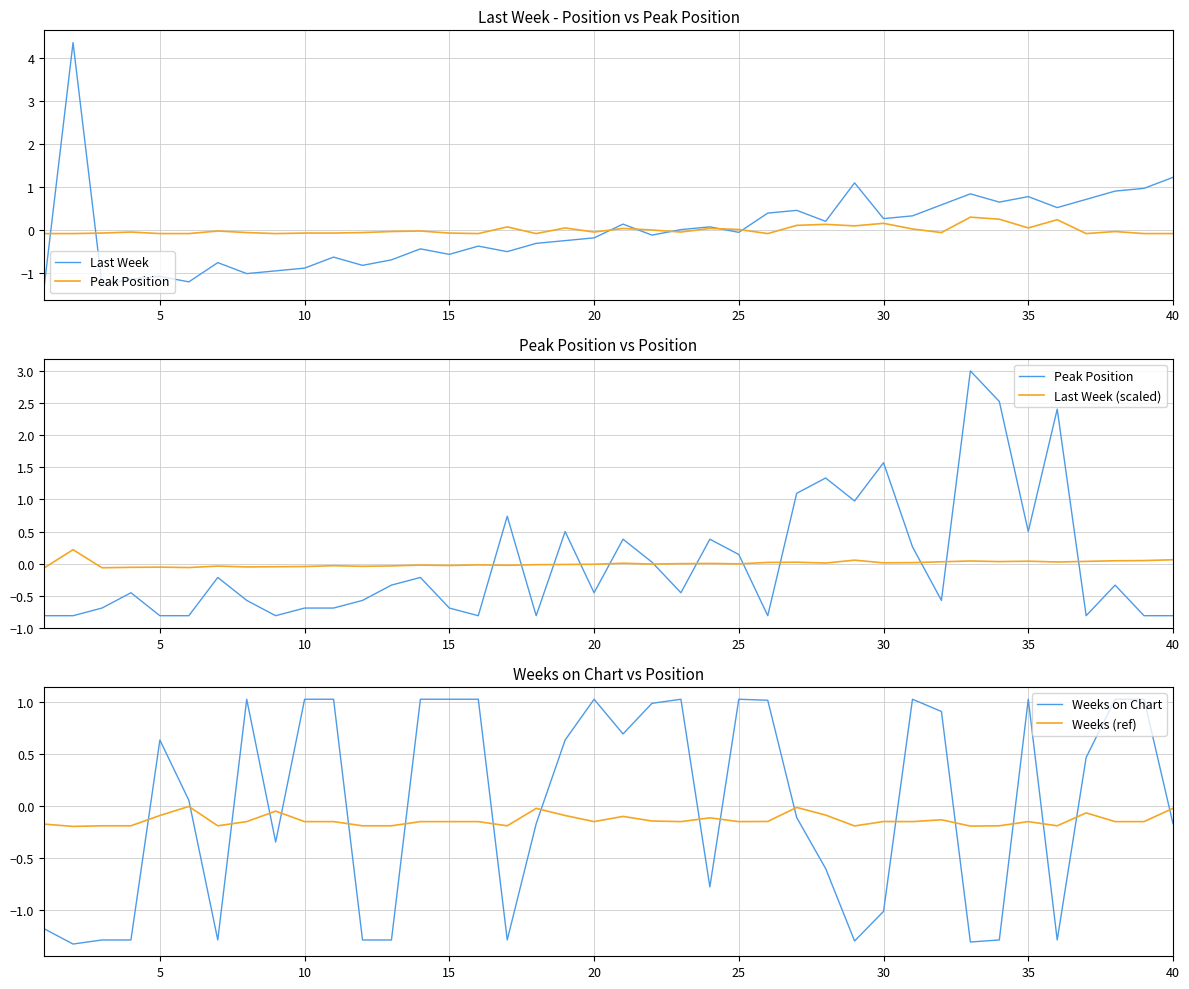

How many lines are shown in the chart?

5